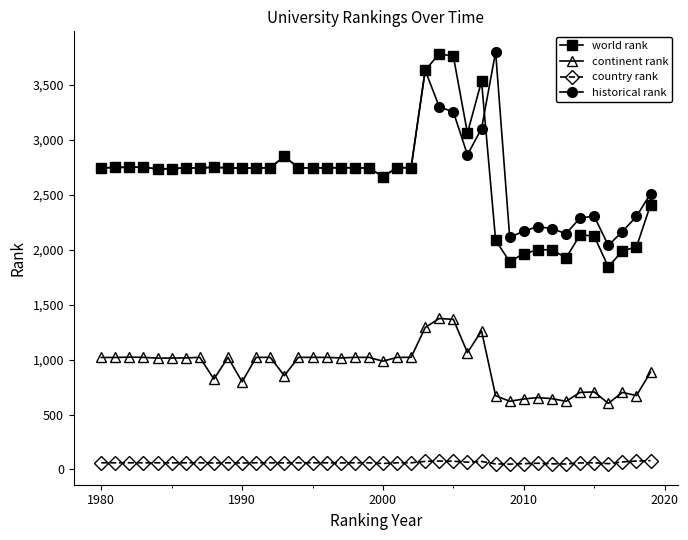

What is the value of the world rank point at the 30th from the left?

1892